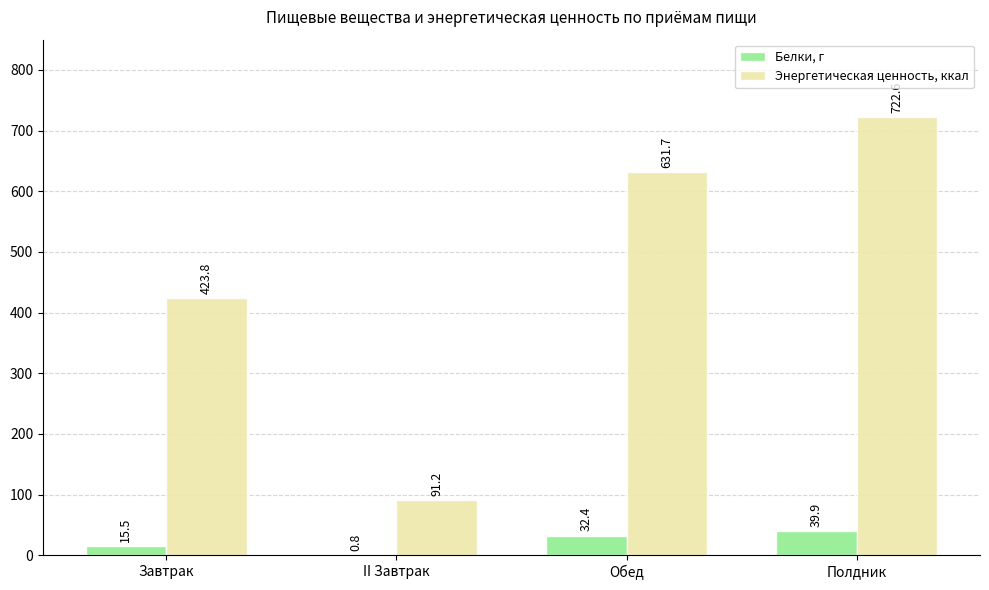

Which label corresponds to the largest value in the chart?

Полдник